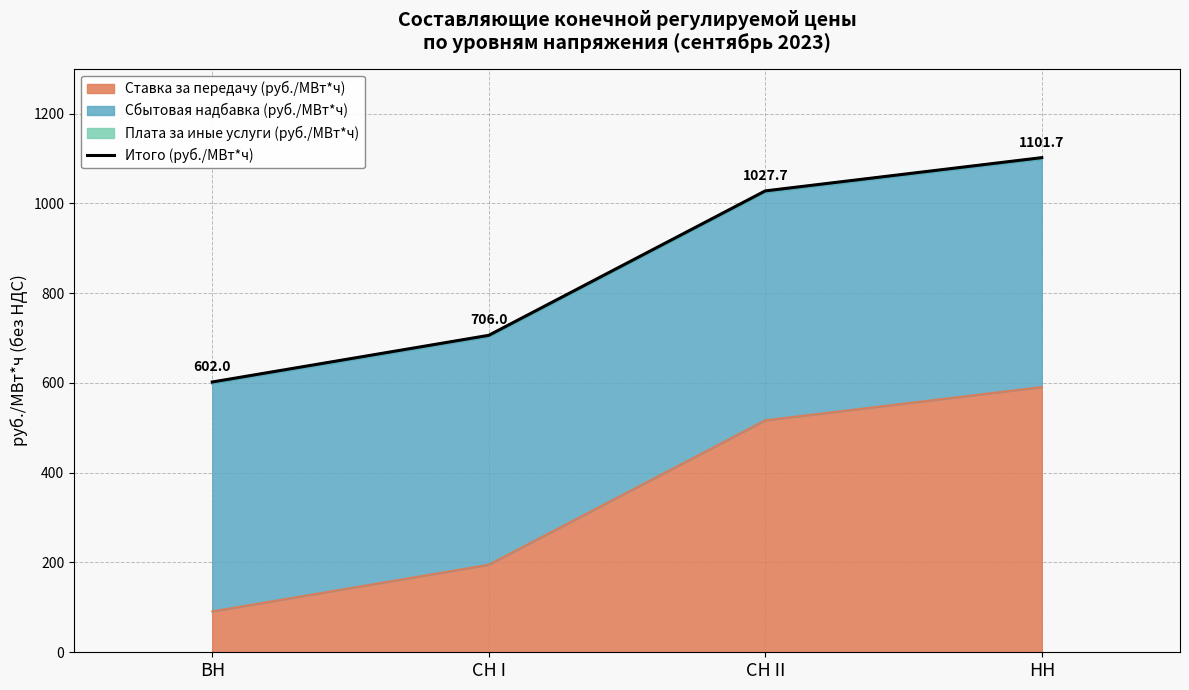

The value at СН II is 529.4. True or false?

False